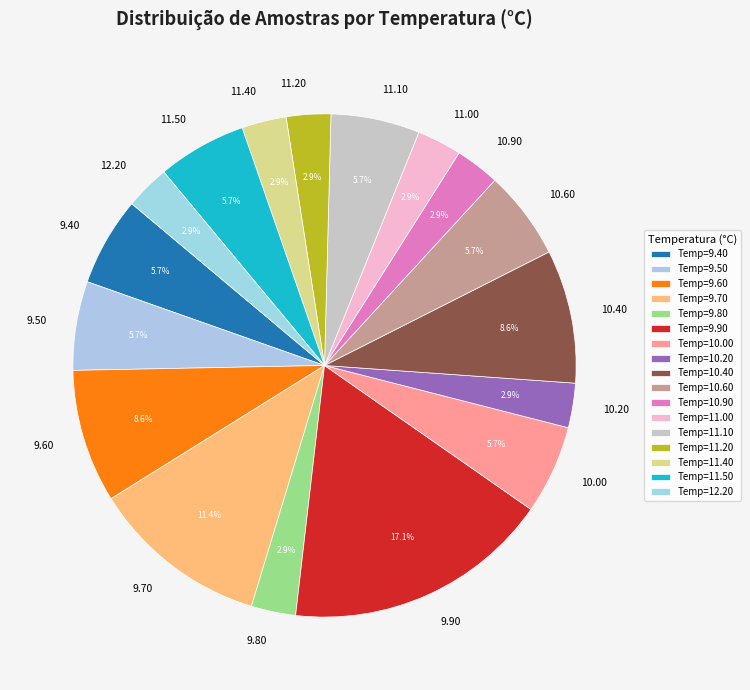

Is there any slice that represents more than half of the pie?

No